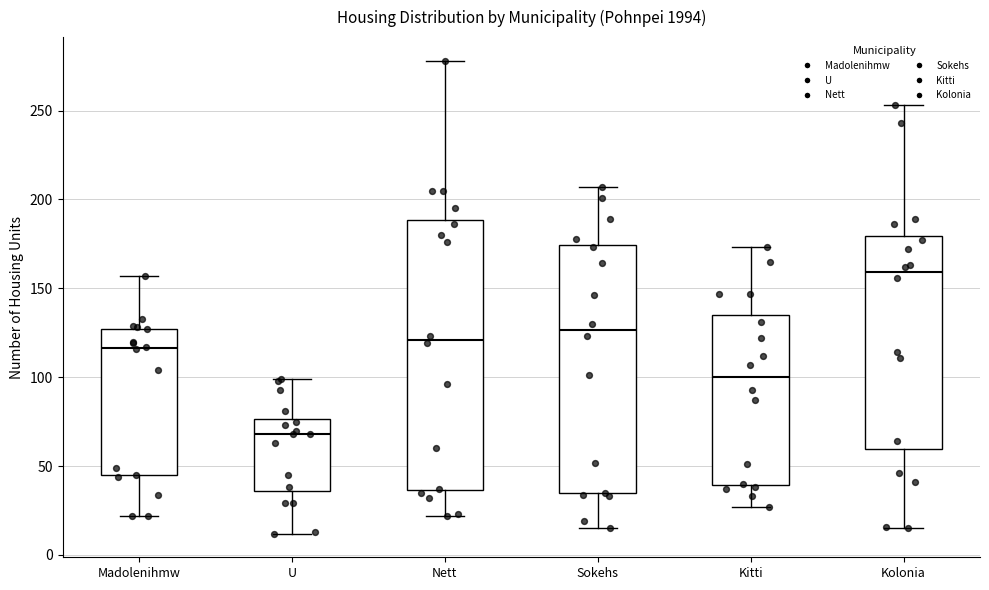

Reading left to right, transcribe this box plot: for each box, give where its median line is, the range the box spans, and where its two whiskers end, as read against the y-axis. The values are not printed on the chart, so give them approximately, as read against the axis.

Madolenihmw: median 115, box 45 to 125, whiskers 20 to 155
U: median 70, box 35 to 75, whiskers 10 to 100
Nett: median 120, box 35 to 190, whiskers 20 to 280
Sokehs: median 125, box 35 to 175, whiskers 15 to 205
Kitti: median 100, box 40 to 135, whiskers 25 to 175
Kolonia: median 160, box 60 to 180, whiskers 15 to 255